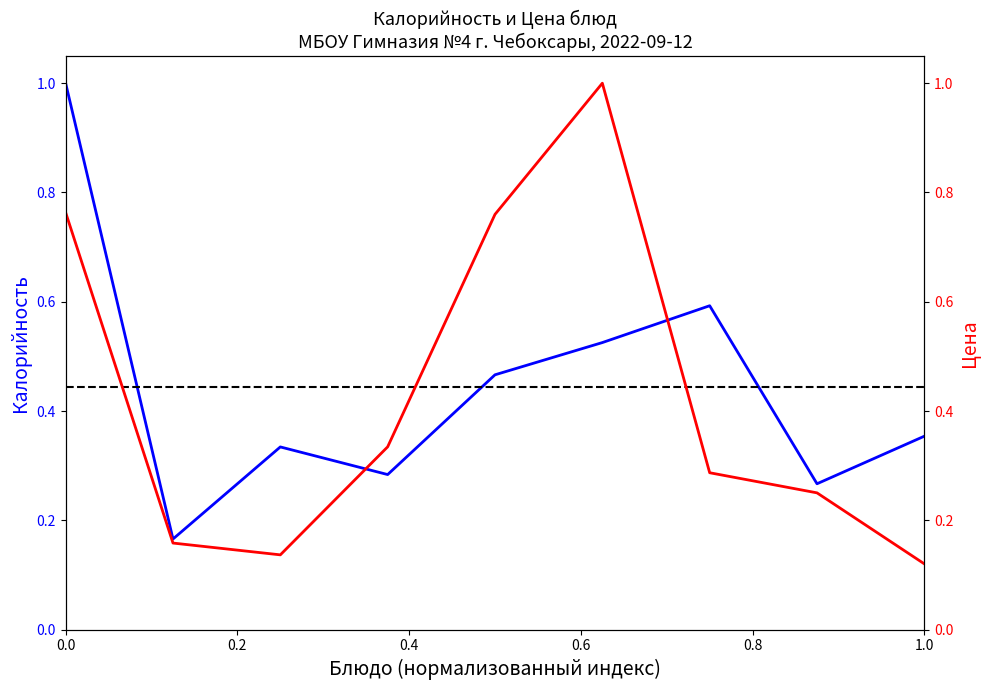

At which category is the sum across all series the highest?

Каша молочная пшеничная с маслом